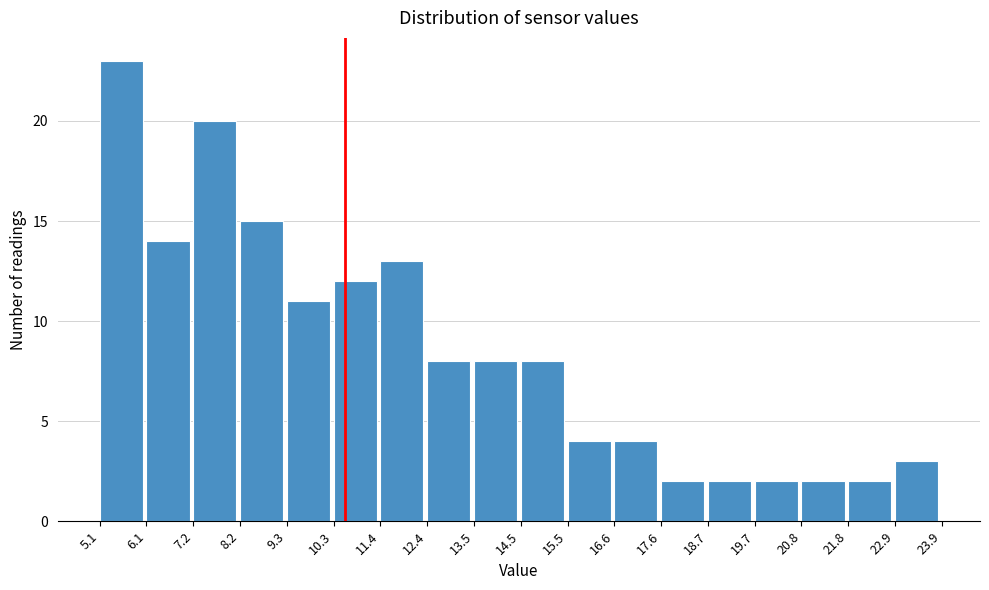

Over which range of the x-axis is the bar tallest?

5.1 to 6.1